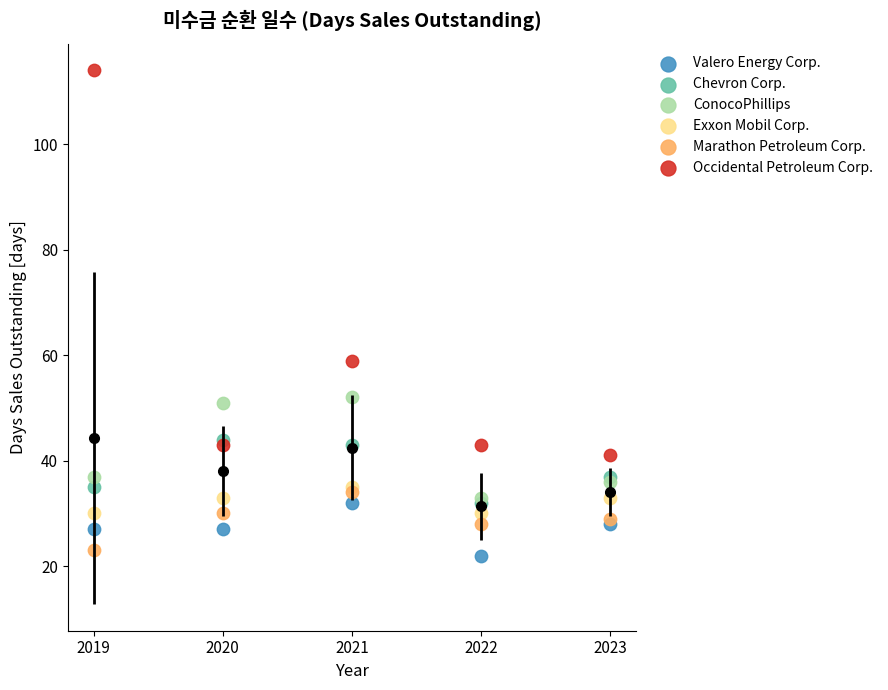

Which series has the largest Y range (max minus min)?

Occidental Petroleum Corp.